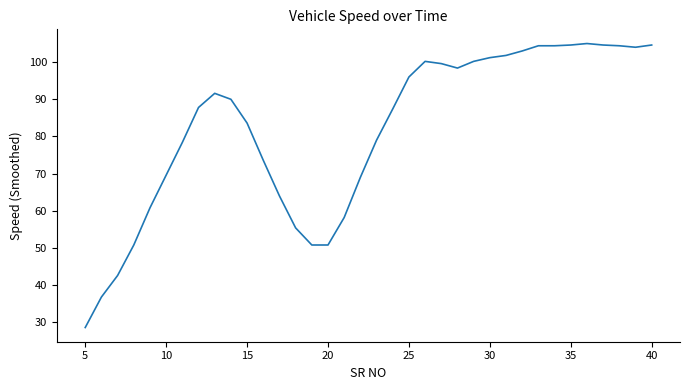

What is the difference between the maximum and minimum values?

76.4